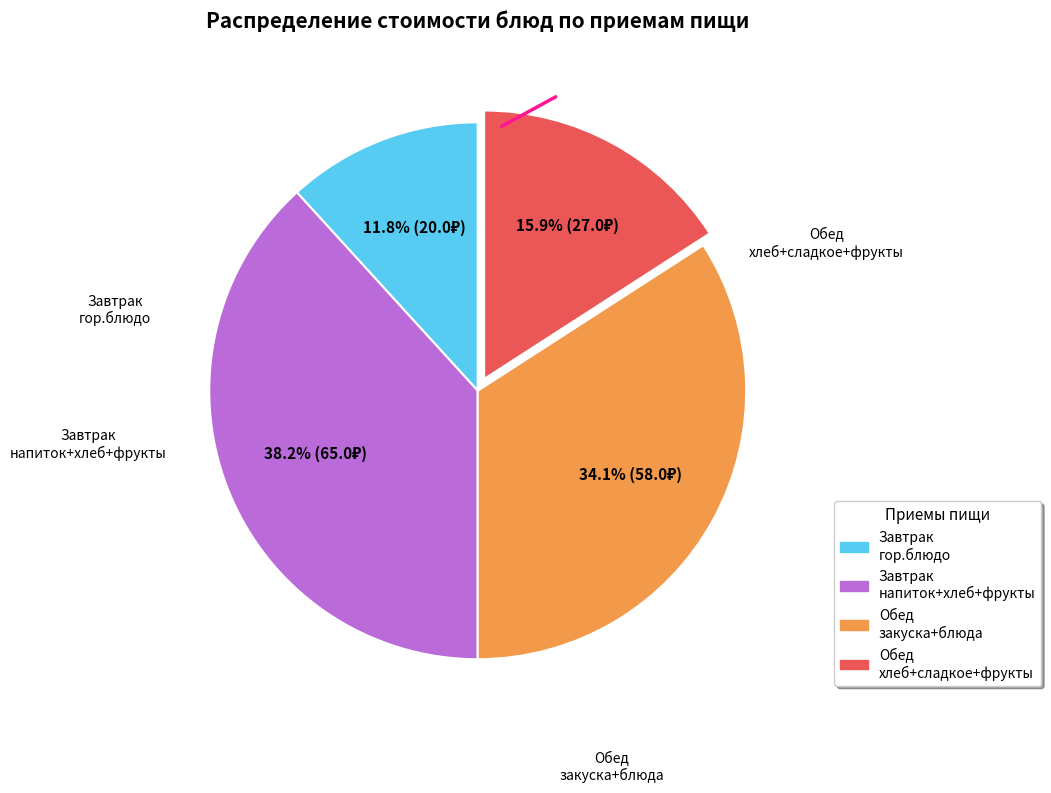

Is there any slice that represents more than half of the pie?

No